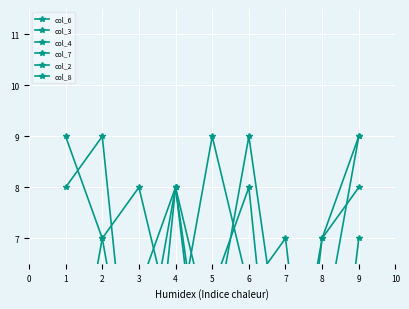

In col_4, how many points are lower than both neighbors (excluding endpoints)?

3